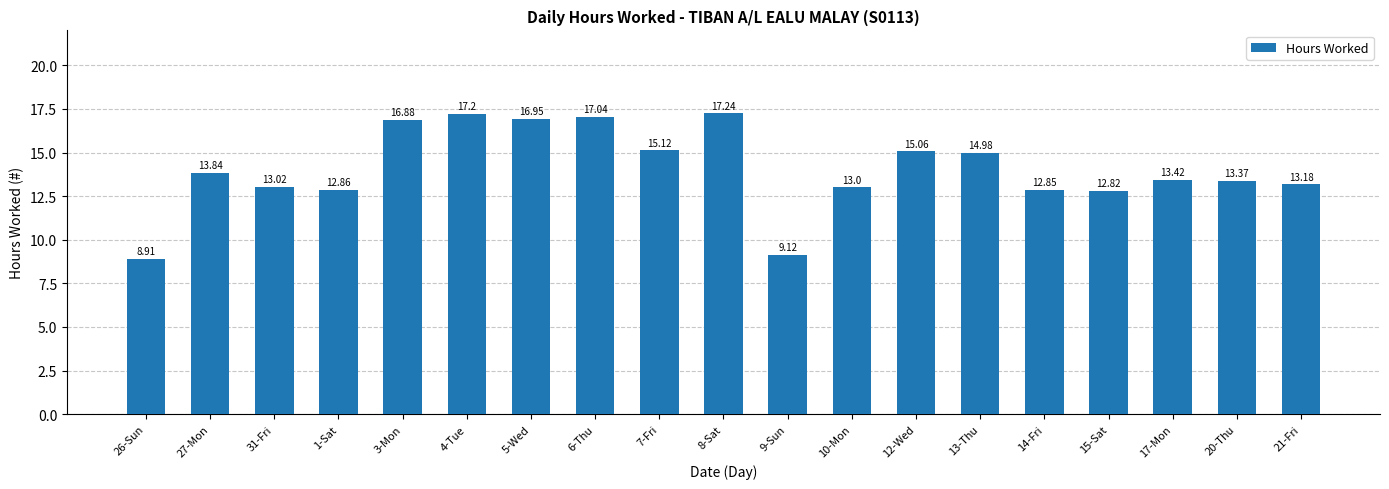

What is the minimum value shown in the chart?

8.9